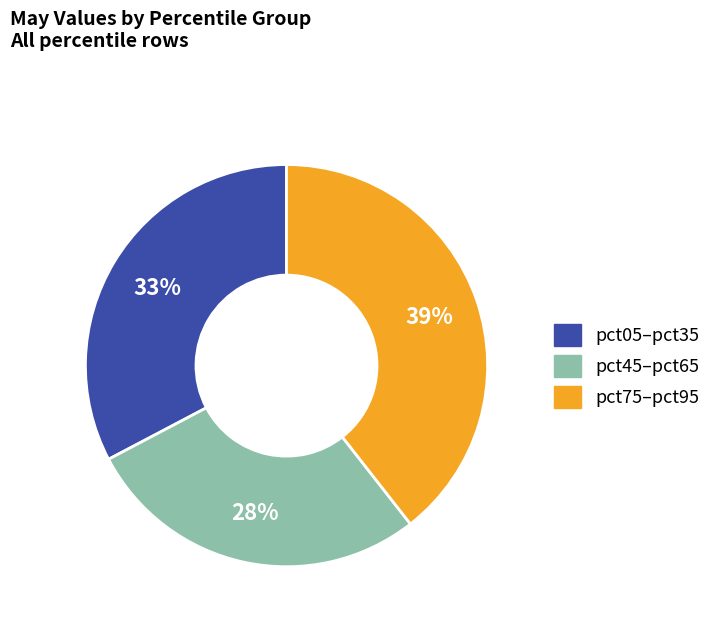

Which category has the smallest portion of the pie?

pct45–pct65